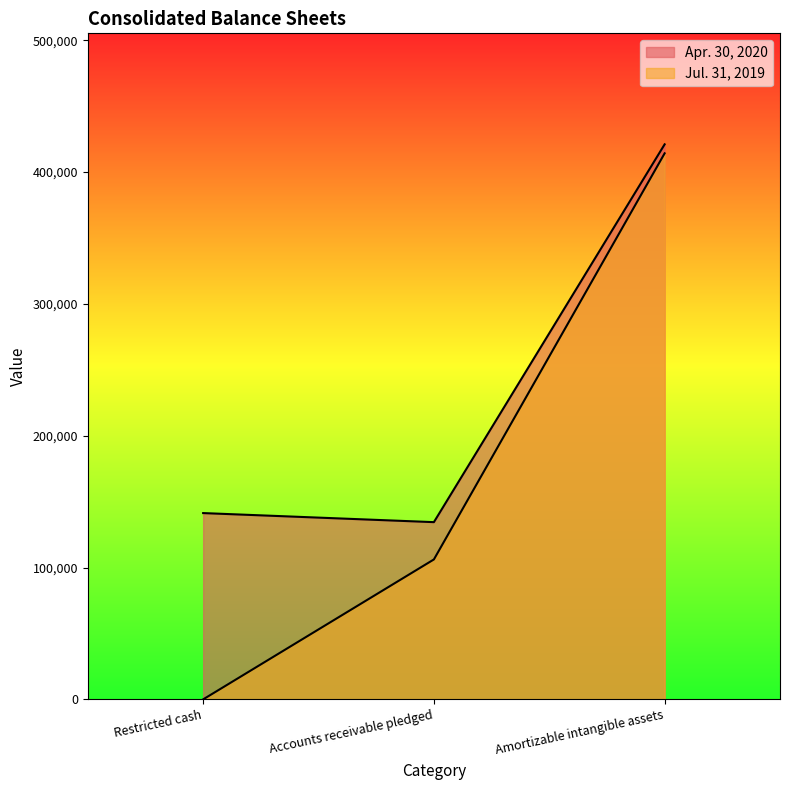

Reading left to right, list all the values displayed in this chart.

Apr. 30, 2020: 141318	134443	421040
Jul. 31, 2019: 0	106145	414210